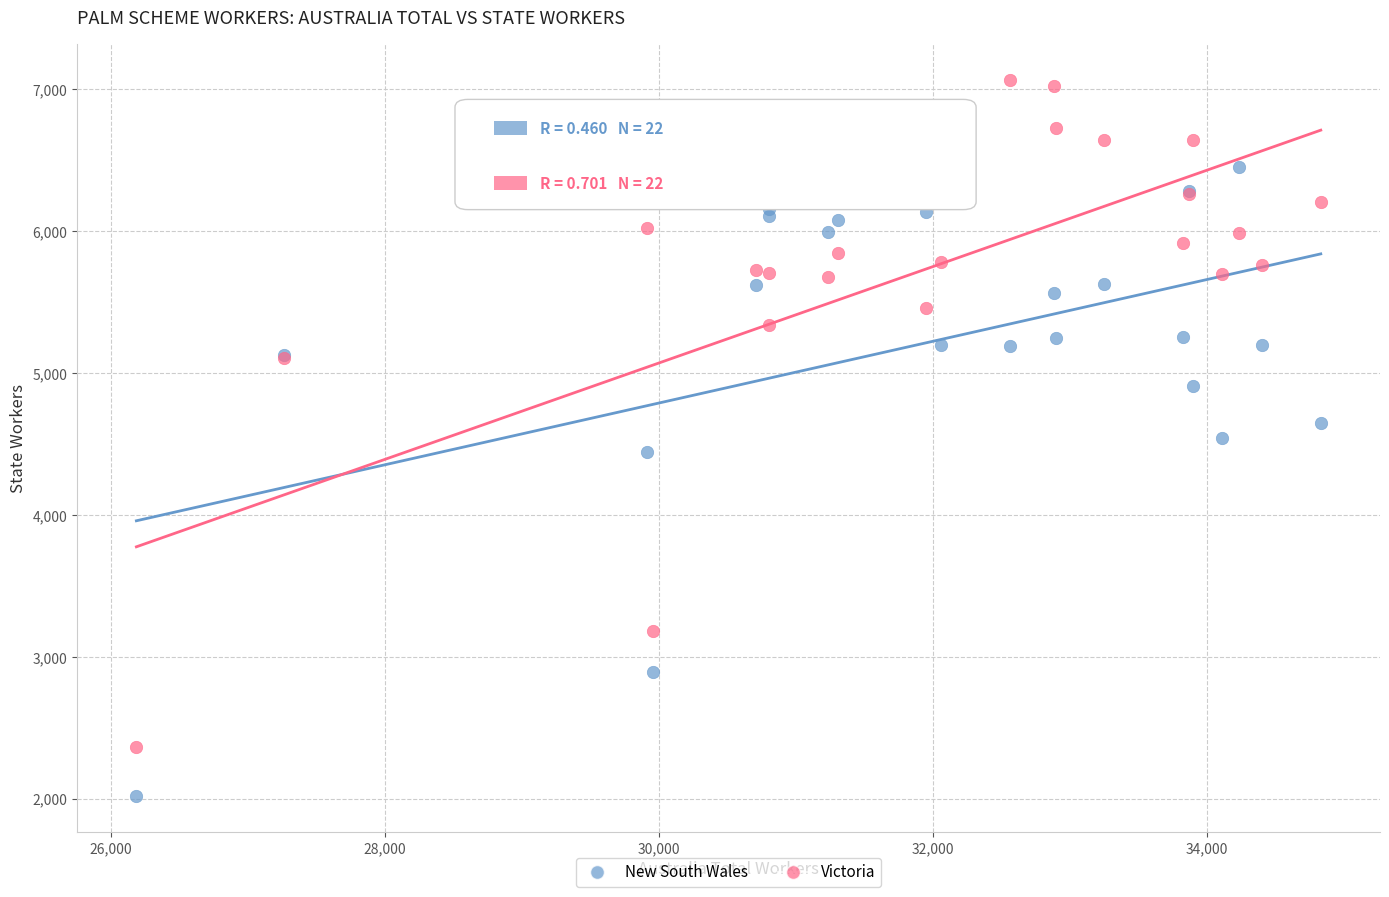

In the New South Wales series, what Y value is closest to 4237?

4445